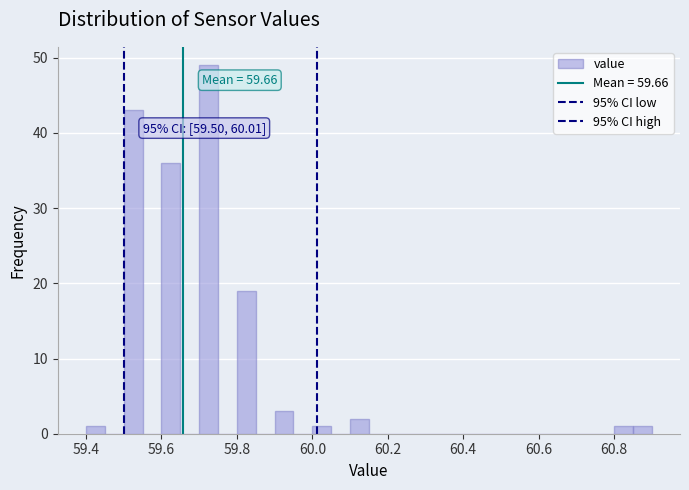

Around what value on the x-axis is the tallest bar? Give the approximate position of its centre, as read against the axis.

59.72